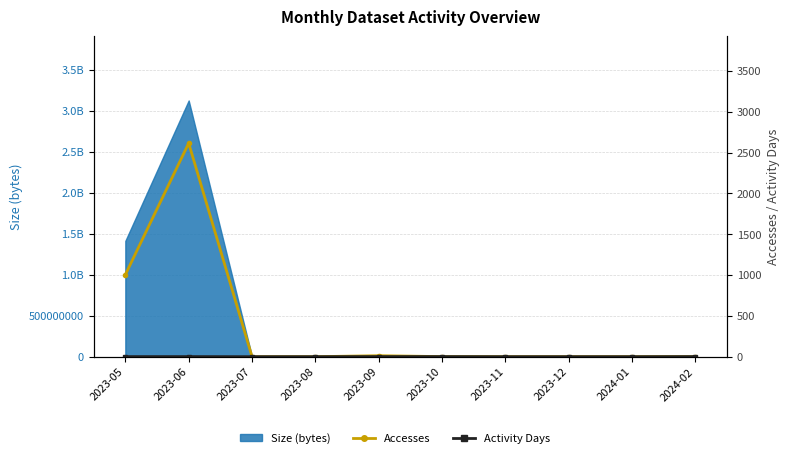

True or false: Accesses and Activity Days cross at least once.

False